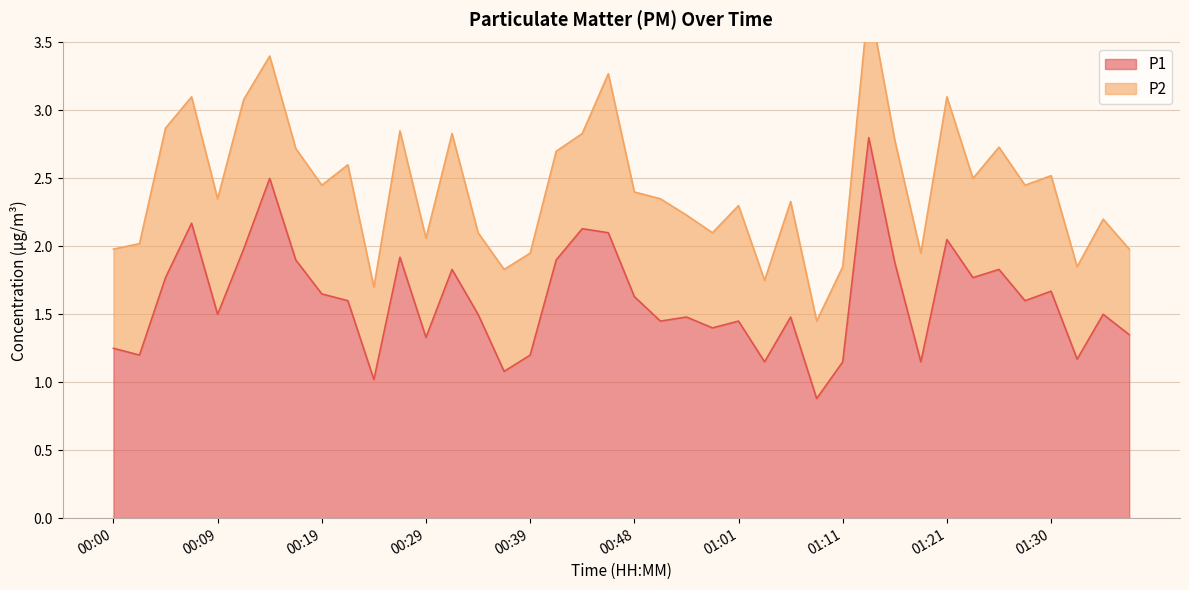

What is the label of the 10th point from the left?

00:22